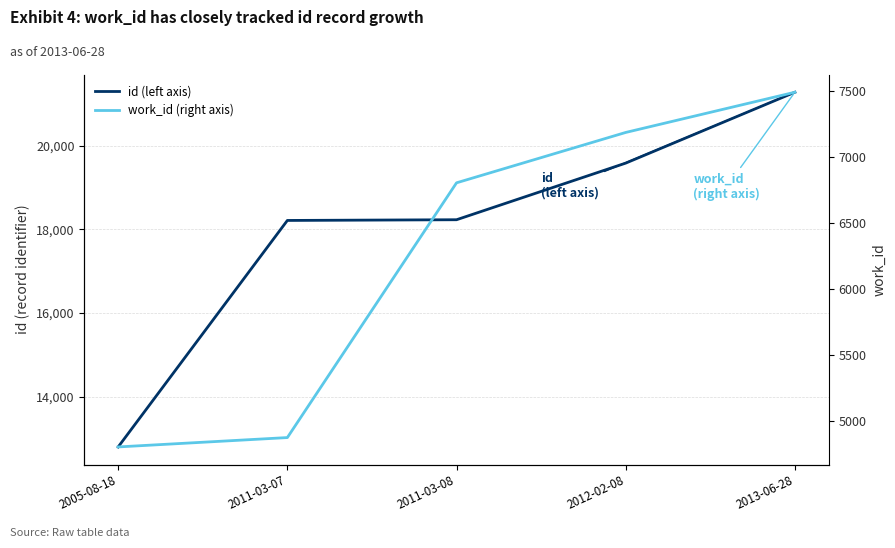

The value of work_id (right axis) at 2012-02-08 is 7187. True or false?

True